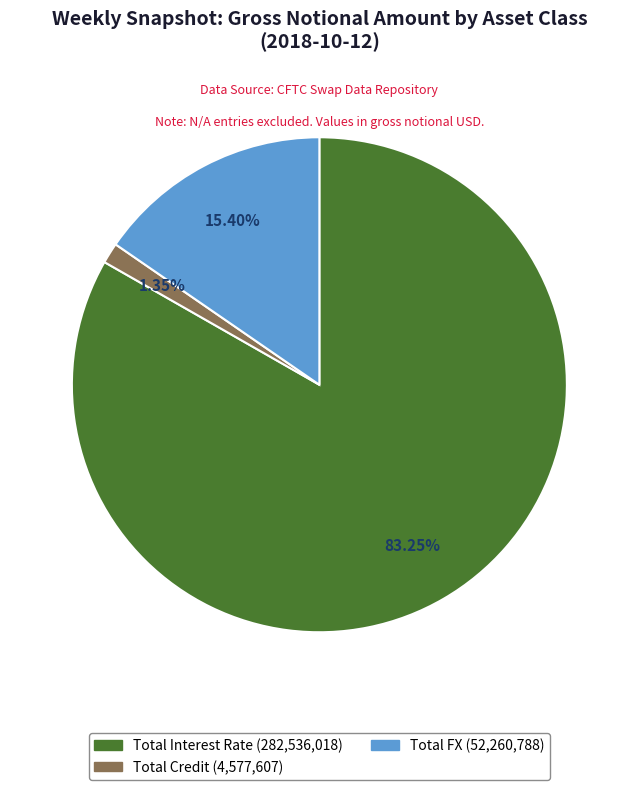

What is the ratio of the value at Total Interest Rate to the value at Total FX?

5.4